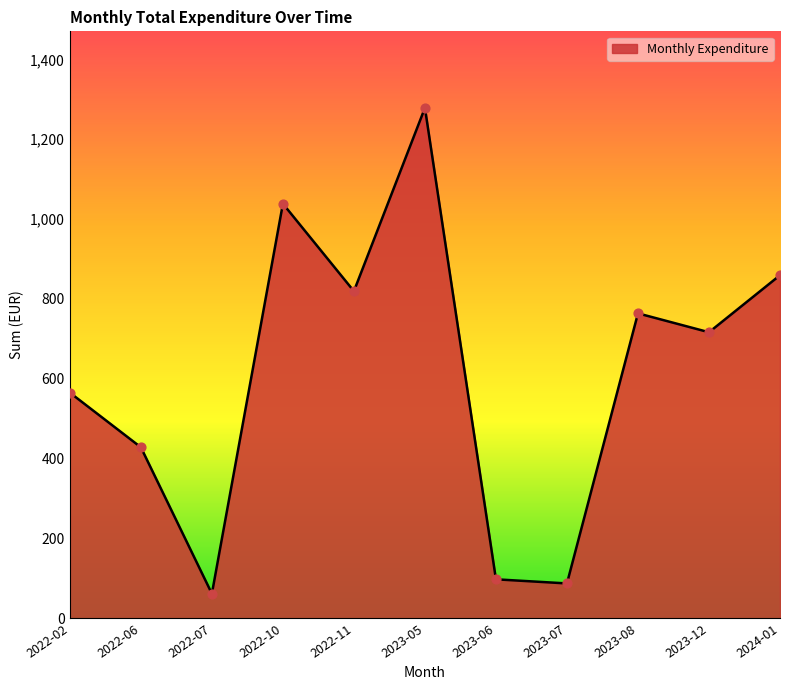

Between 2023-05 and 2023-12, which is larger?

2023-05